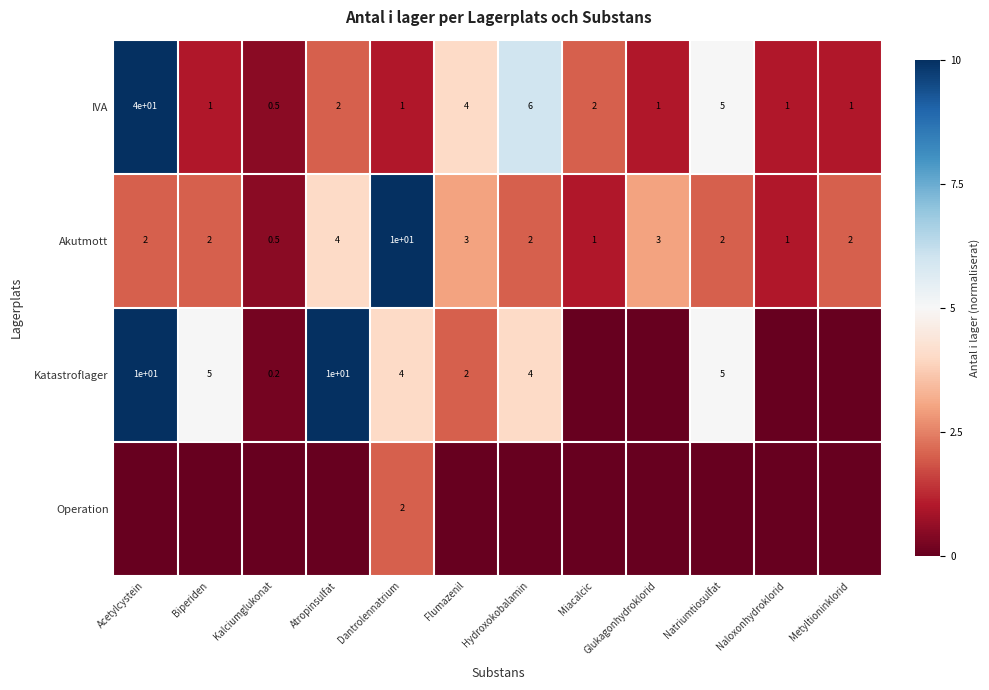

Which category has the highest value in the Akutmott series?

Dantrolennatrium